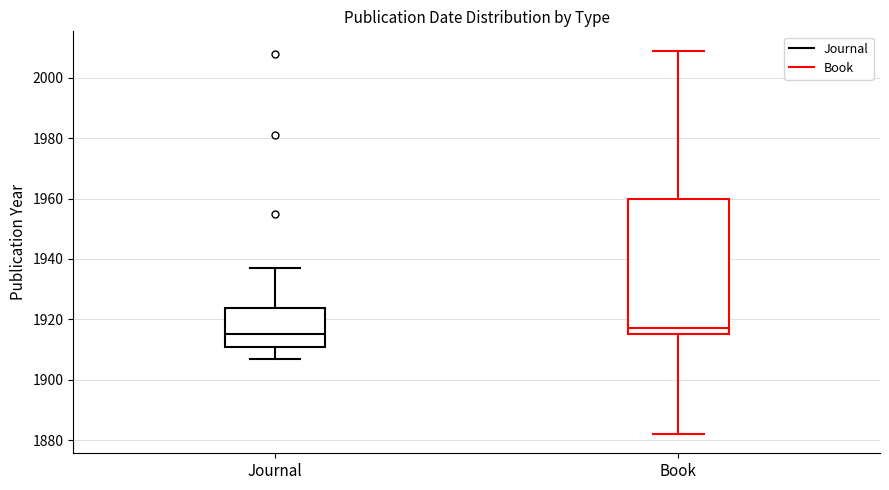

Which box has the lowest median line?

Journal